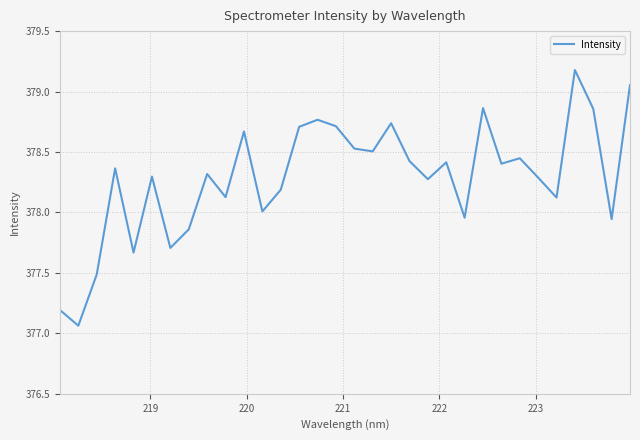

How many lines are shown in the chart?

1